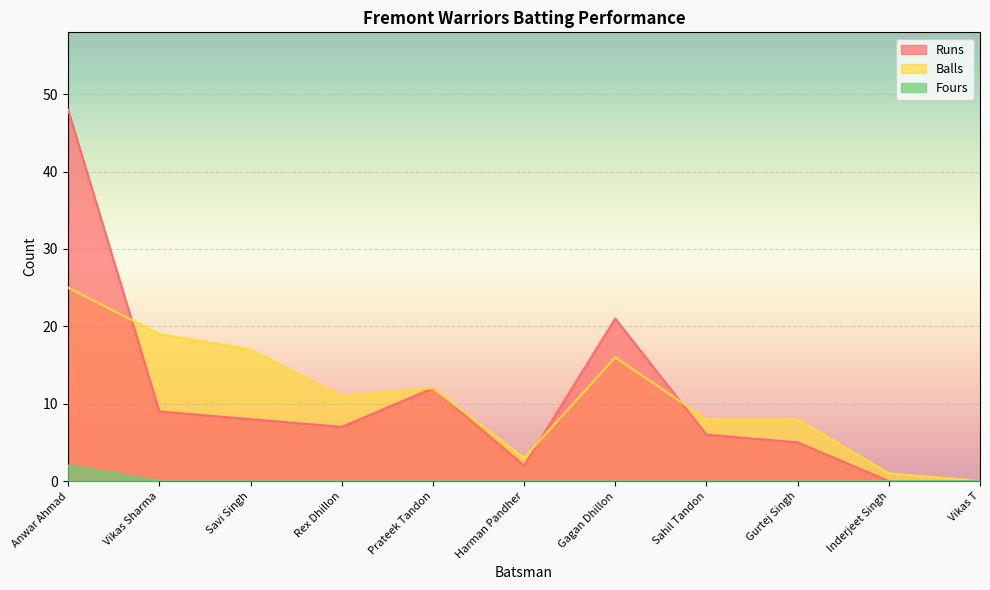

How many lines are shown in the chart?

3